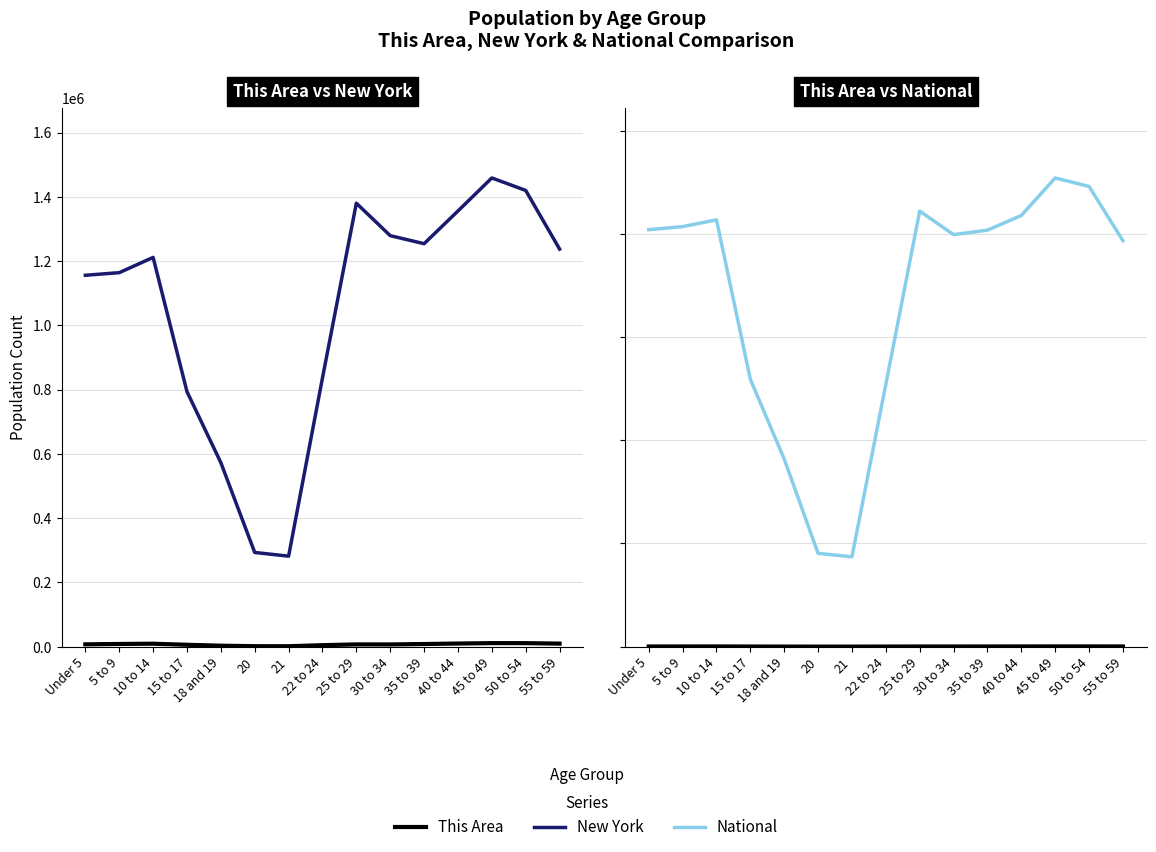

Reading left to right, extract all data points from this chart.

This Area: 7188	8344	9084	5800	2946	1413	1318	4552	6944	6884	8174	9662	10952	10898	9389
New York: 1155822	1163955	1211456	793696	572582	293083	281596	836256	1380177	1279160	1254124	1355893	1458763	1419928	1237408
National: 20201362	20348657	20677194	12954254	9086089	4519129	4354294	12712576	21101849	19962099	20179642	20890964	22708591	22298125	19664805